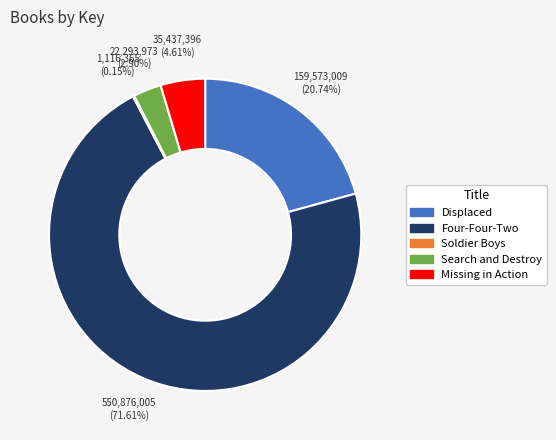

Which slice is the largest?

Four-Four-Two